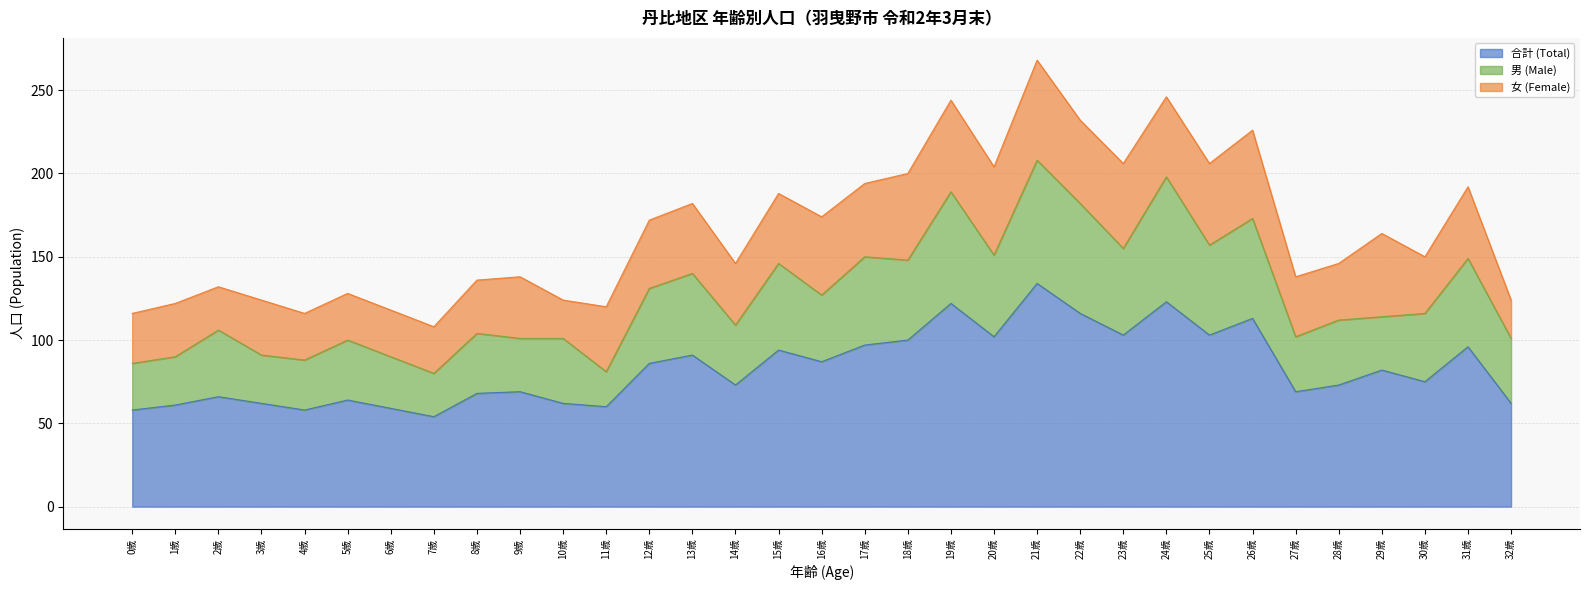

Where does the 合計 (Total) series first go above 75?

12歳